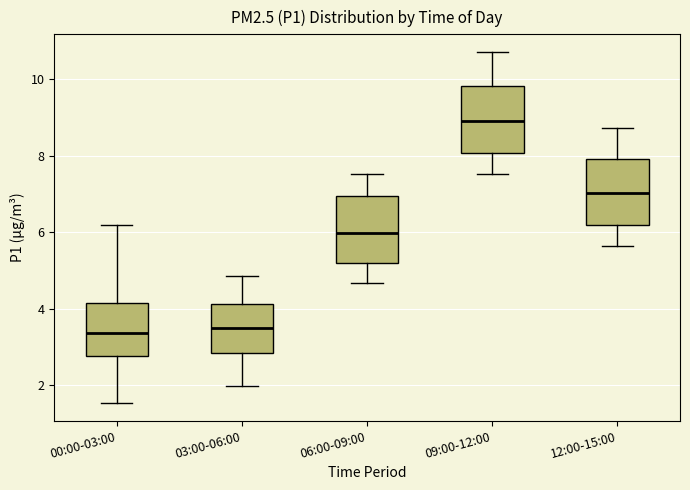

Reading left to right, transcribe this box plot: for each box, give where its median line is, the range the box spans, and where its two whiskers end, as read against the y-axis. The values are not printed on the chart, so give them approximately, as read against the axis.

00:00-03:00: median 3.4, box 2.8 to 4.2, whiskers 1.6 to 6.2
03:00-06:00: median 3.6, box 2.8 to 4.2, whiskers 2.0 to 4.8
06:00-09:00: median 6.0, box 5.2 to 7.0, whiskers 4.6 to 7.6
09:00-12:00: median 9.0, box 8.0 to 9.8, whiskers 7.6 to 10.8
12:00-15:00: median 7.0, box 6.2 to 8.0, whiskers 5.6 to 8.8